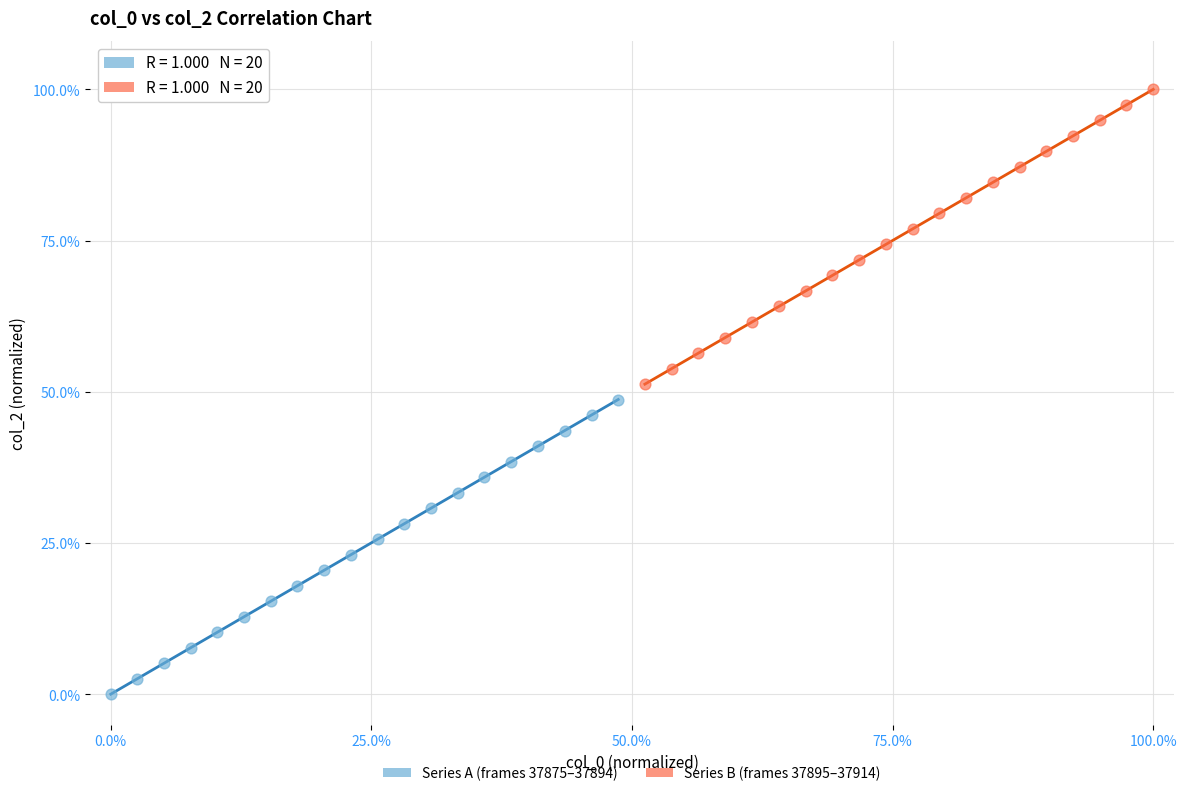

Which series reaches the minimum Y coordinate?

Series A (frames 37875–37894)